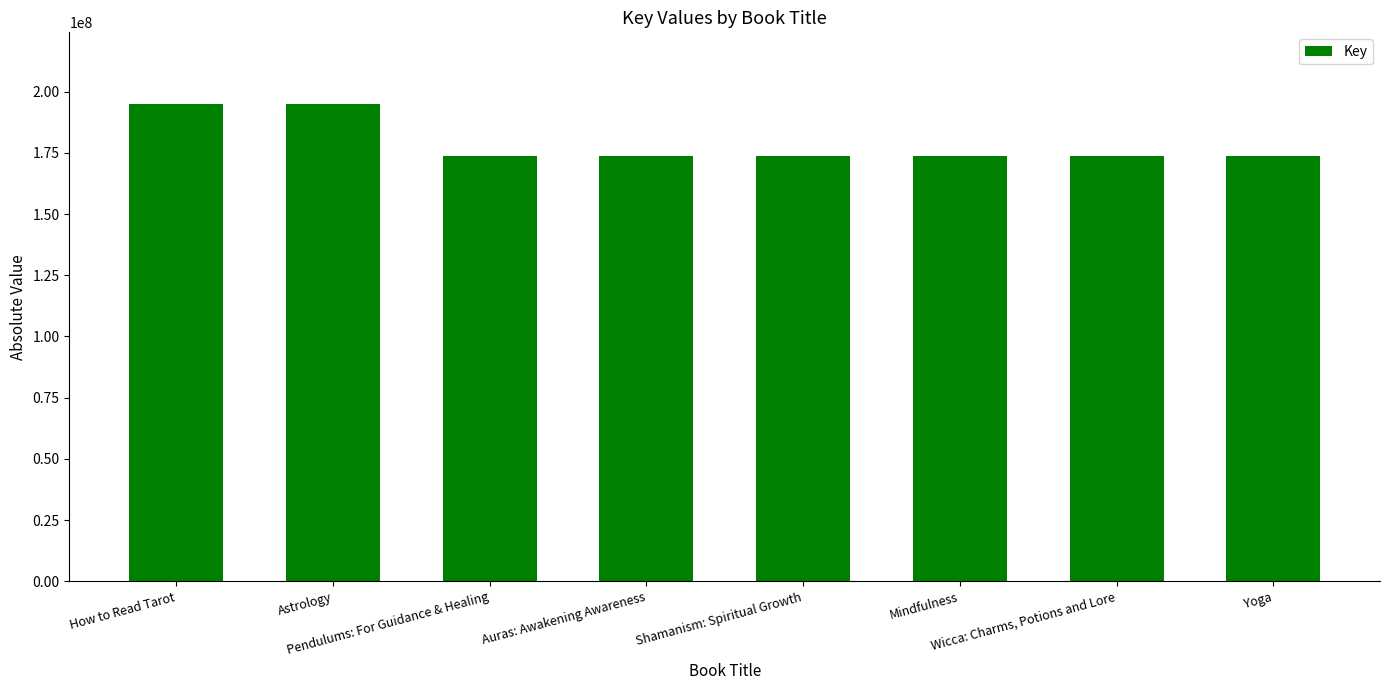

Where does the data first go above 173882851?

How to Read Tarot